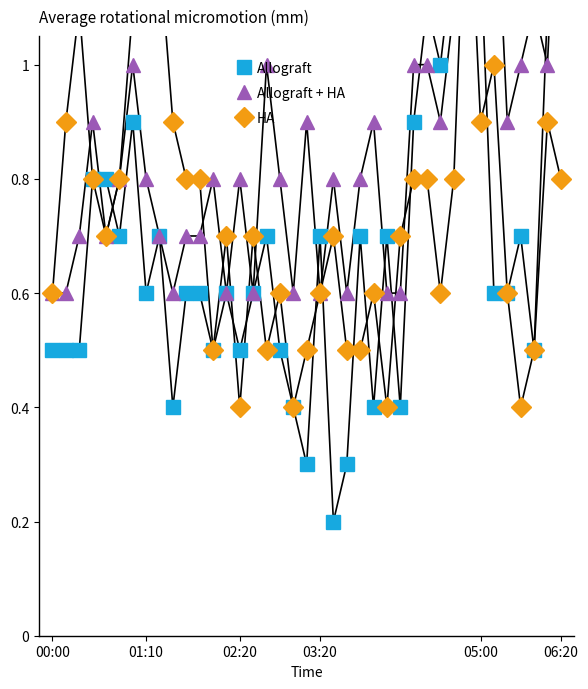

Is the value of Allograft at 25 greater than the value of HA at 18?

Yes